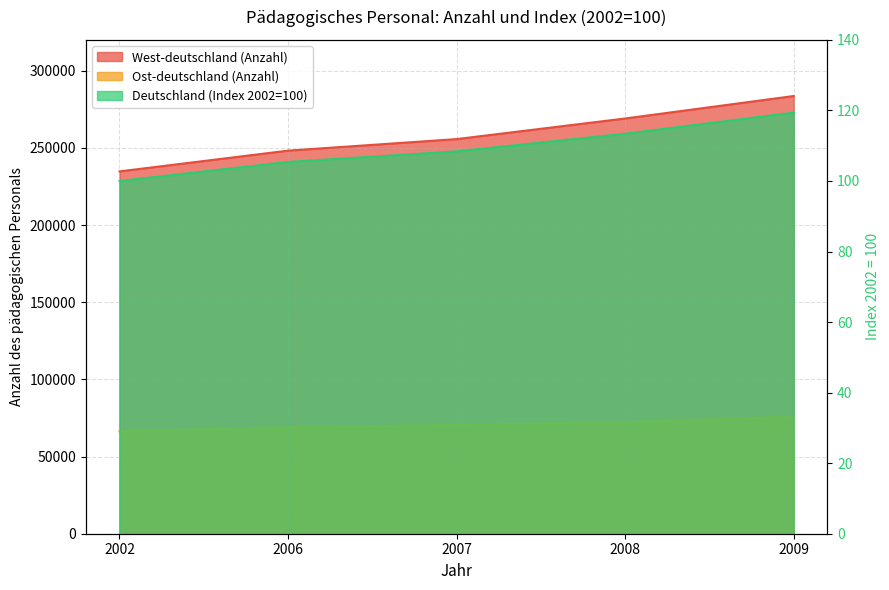

Reading right to left, extract all data points from this chart.

West-deutschland (Anzahl): 283631.0	269070.0	255718.0	248235.0	234779.0
Ost-deutschland (Anzahl): 75823.0	72257.0	70592.0	69002.0	66308.0
Deutschland (Index 2002=100): 119.4	113.4	108.4	105.4	100.0